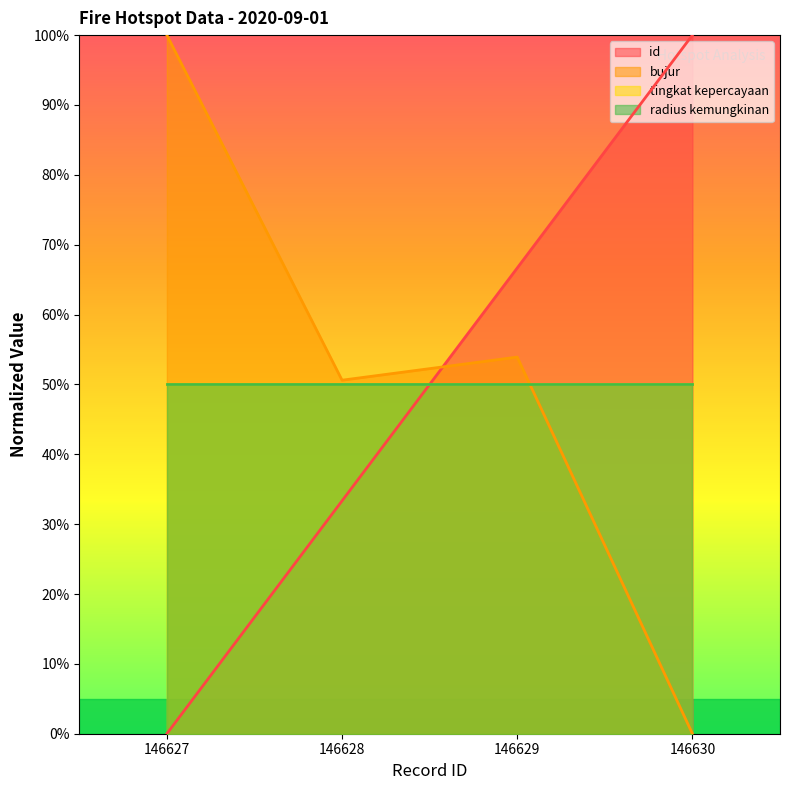

Rank the categories by bujur value from highest to lowest.

146627, 146629, 146628, 146630